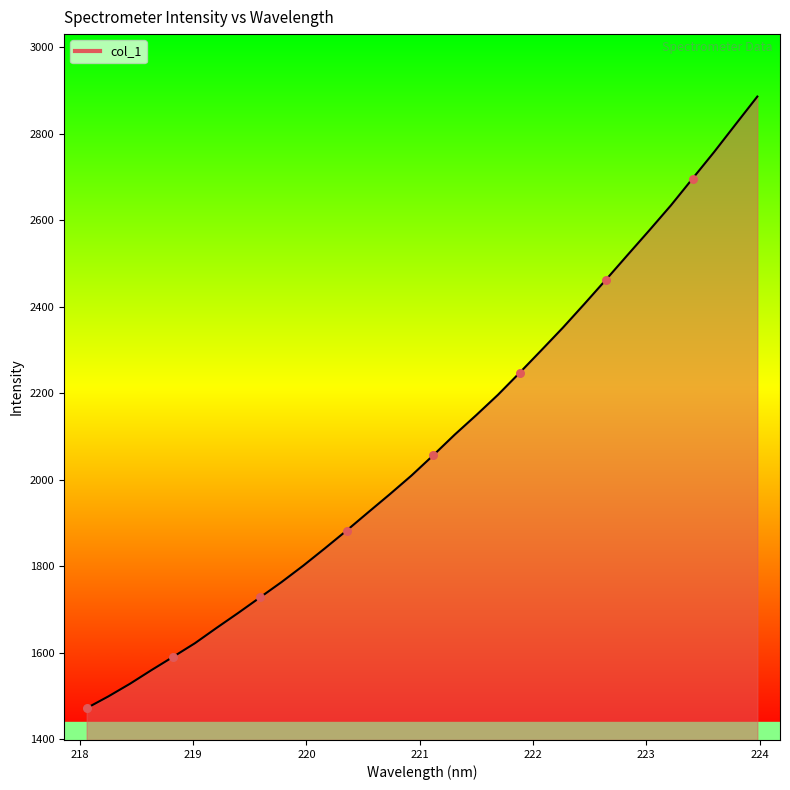

What is the difference between the maximum and minimum values?

1413.4